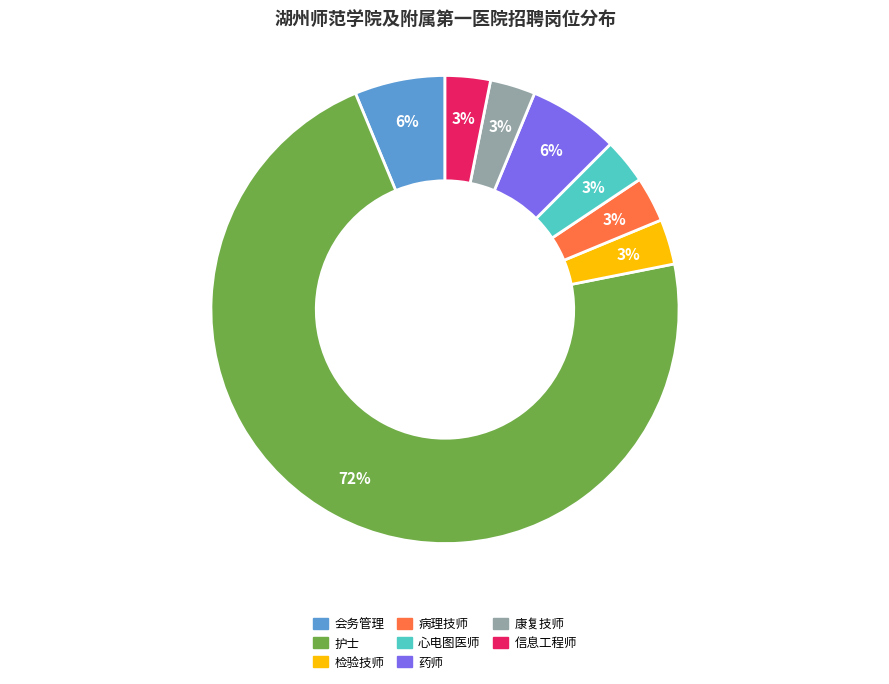

Do 信息工程师 and 病理技师 together represent more than half of the pie?

No